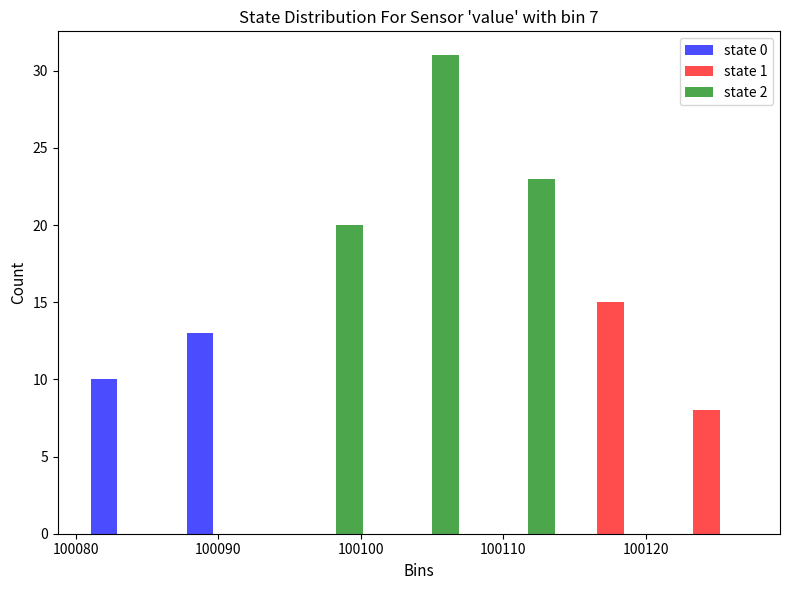

What is the height of the state 1 bar covering 100121 to 100128 on the x-axis? Neither the bar edges nor the heights are printed on the chart, so give them approximately, as read against the axes.

8